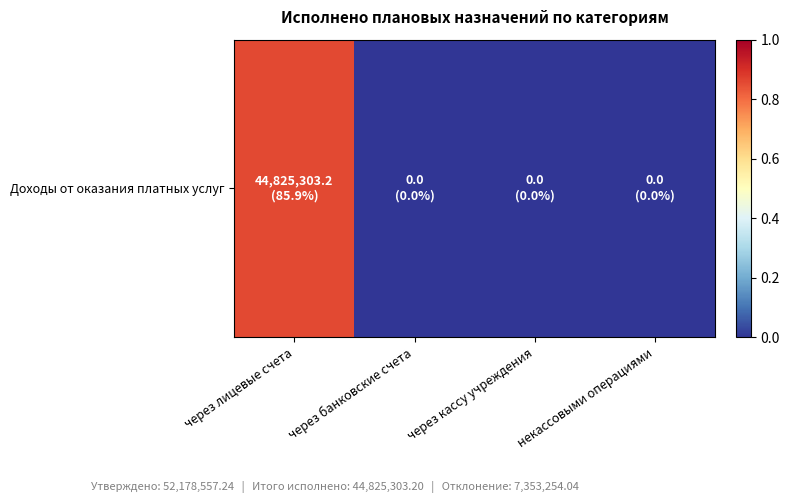

True or false: the data shows 0.3 at через кассу учреждения.

False